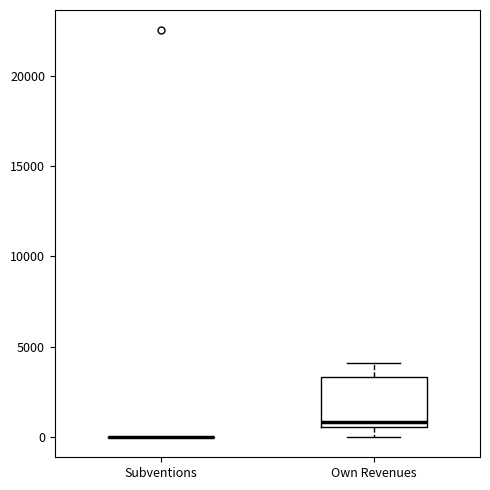

Reading left to right, read every box against the y-axis: the position of its median line, the range the box covers, and the ends of its whiskers. The values are not printed on the chart, so give them approximately, as read against the axis.

Subventions: box collapsed to a line at 0, whiskers 0 to 0
Own Revenues: median 1000, box 500 to 3500, whiskers 0 to 4000